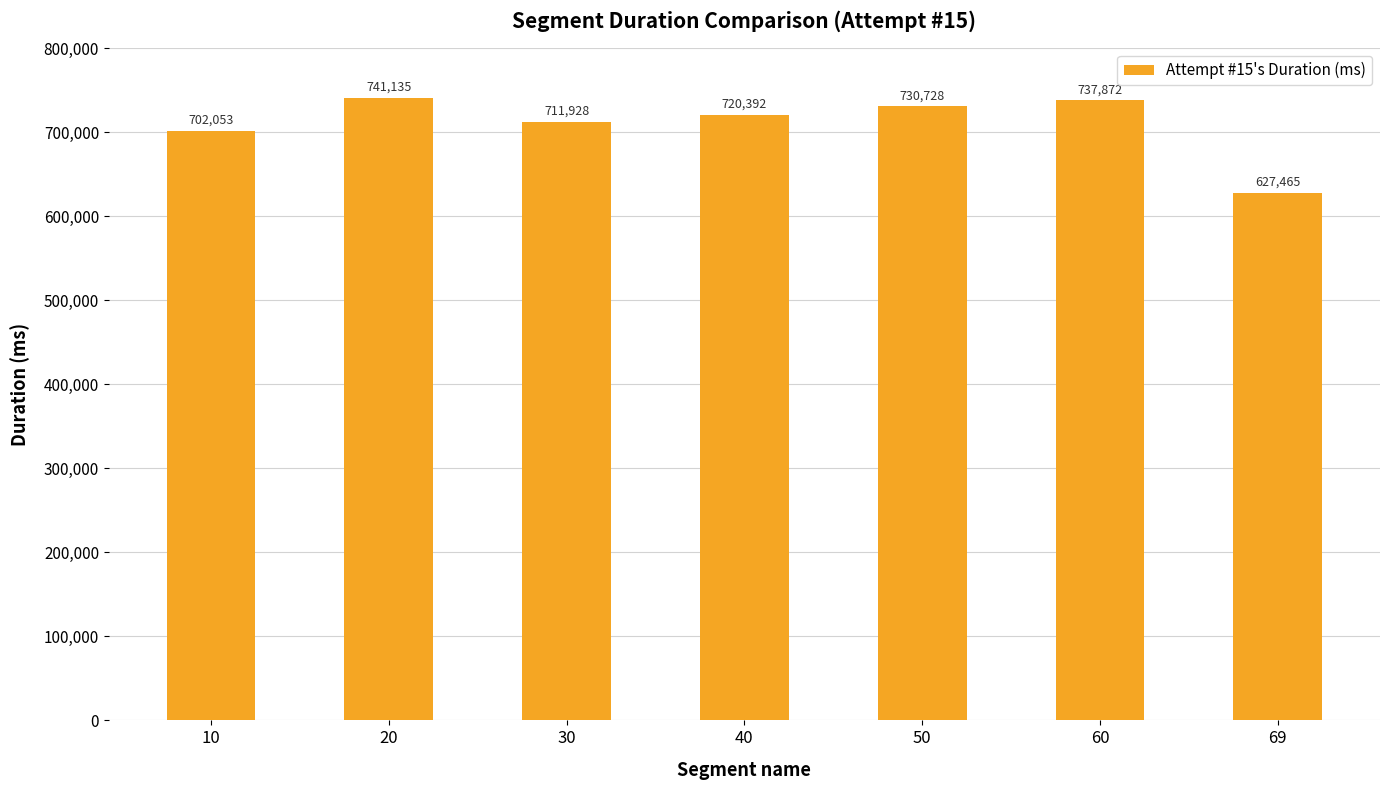

List the labels in order of value, largest first.

20, 60, 50, 40, 30, 10, 69